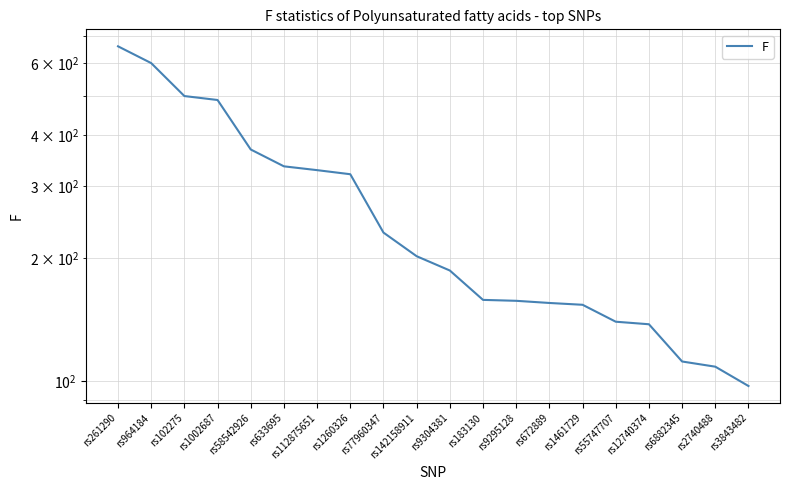

At which category does the chart reach its peak across all series?

rs261290